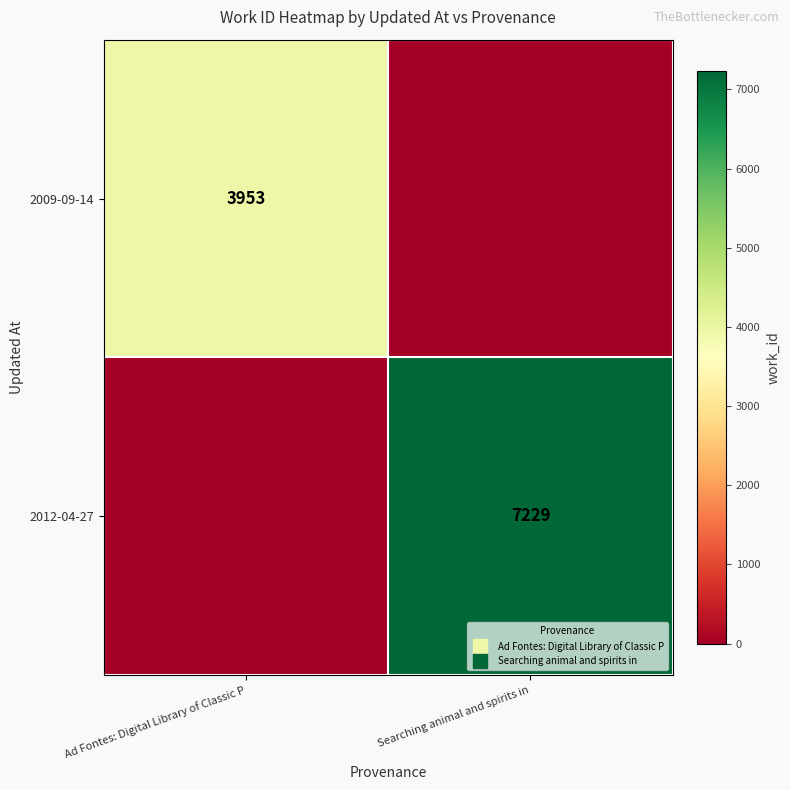

Count the number of categories in the chart.

2